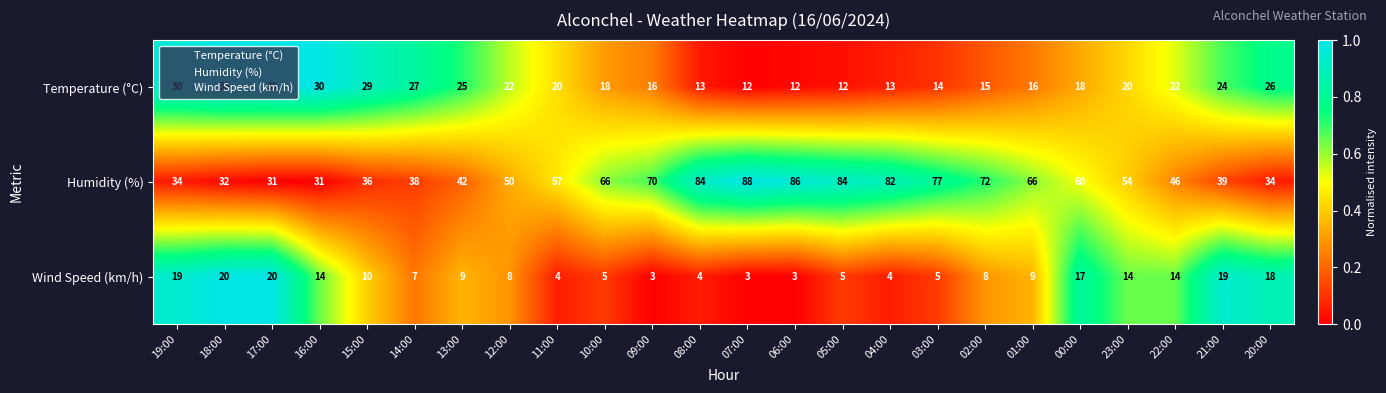

Between 09:00 and 06:00, which series saw the biggest shift?

Humidity (%)